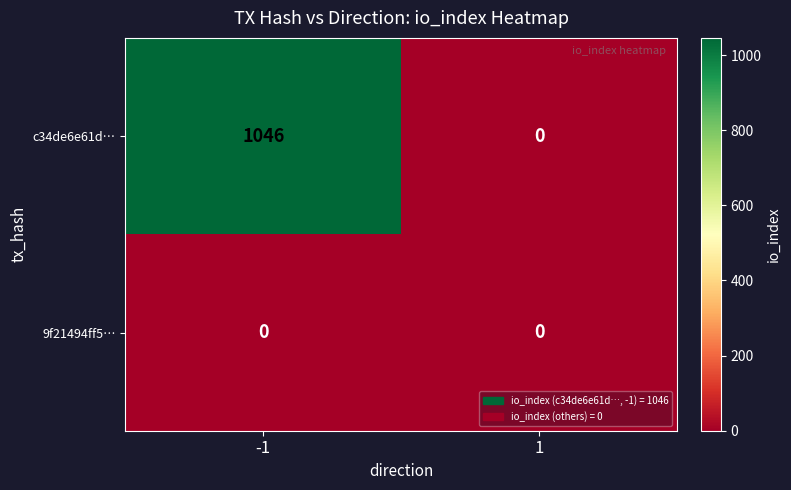

Is it true that c34de6e61d… equals 0 at 1?

True